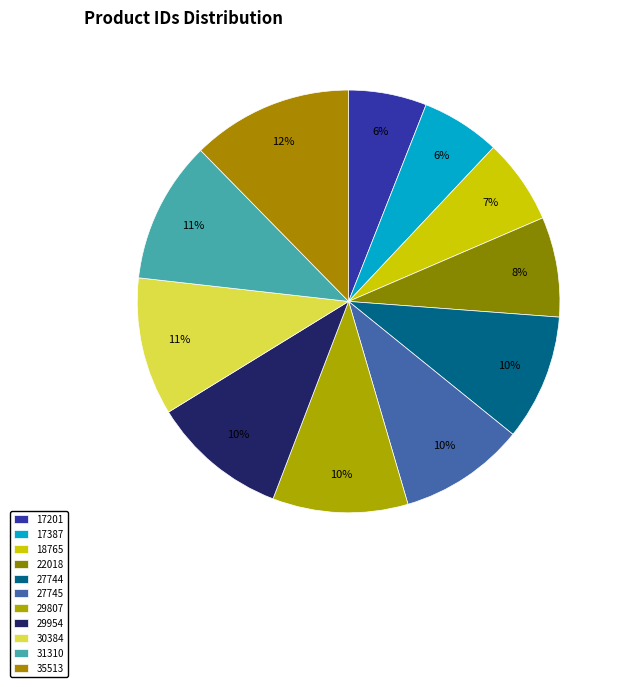

Combined, do 17201 and 29807 account for over 50%?

No